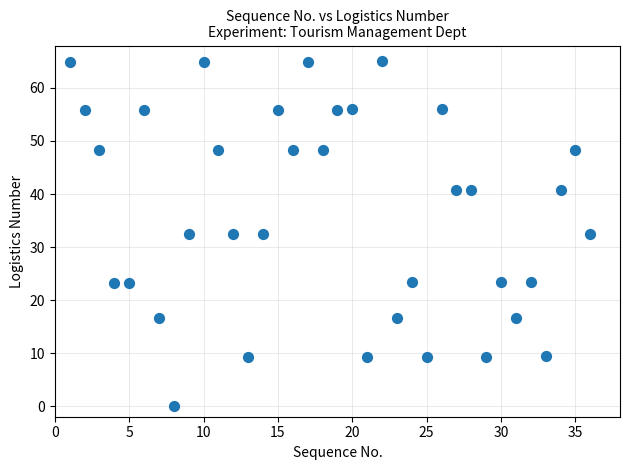

What is the range of Y values (max minus min)?

65.0